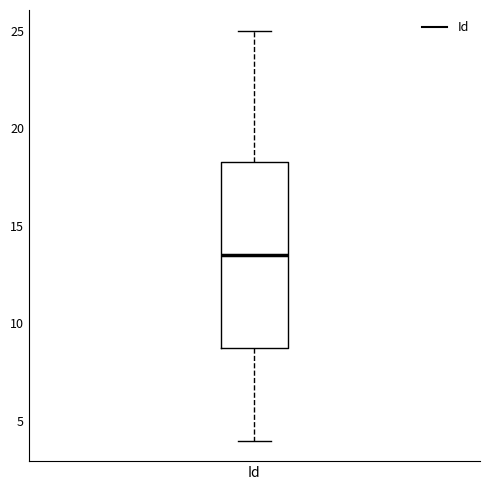

Where does the lower whisker of the box for Id end on the y-axis? The values are not printed on the chart, so give them approximately, as read against the axis.

4.0